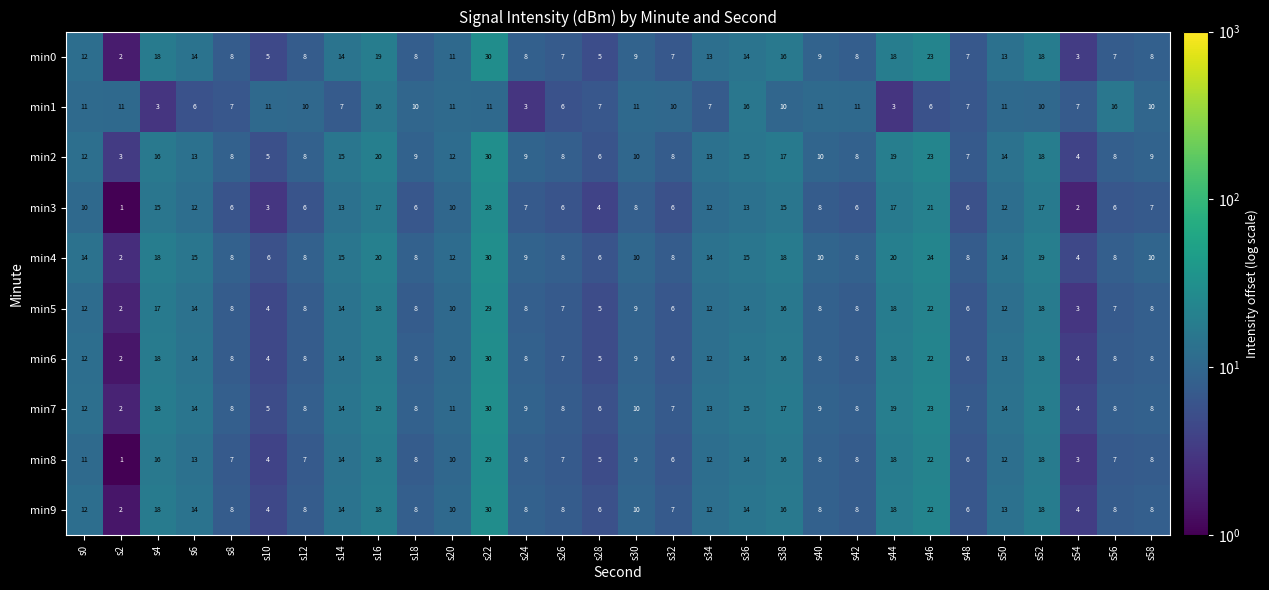

Count the number of categories in the chart.

30